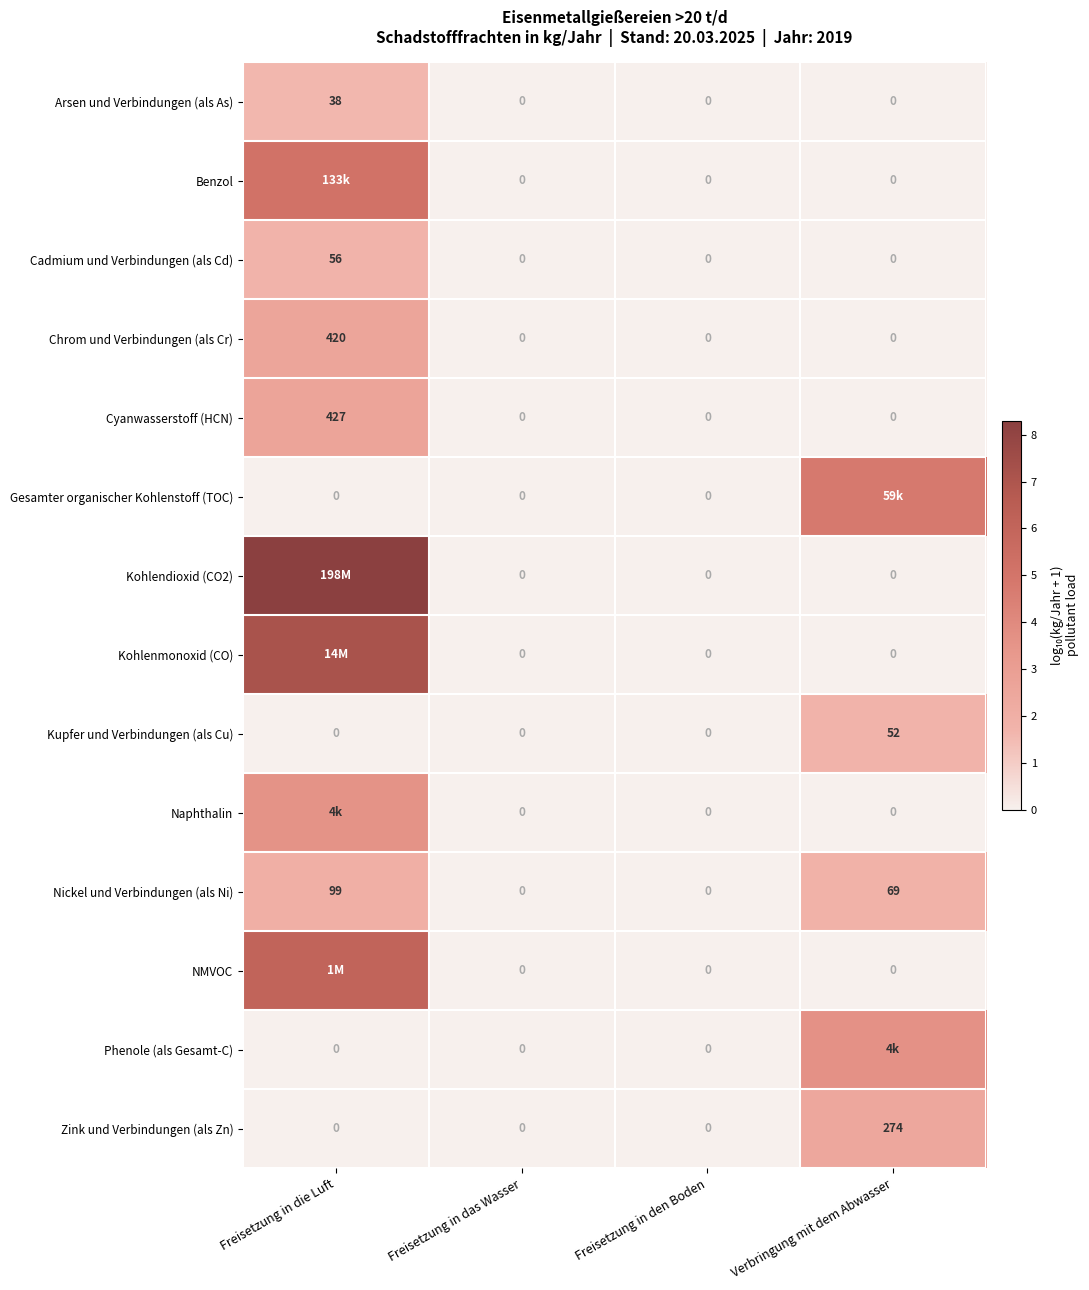

Is it true that Kohlenmonoxid (CO) equals 0.0 at Verbringung mit dem Abwasser?

True